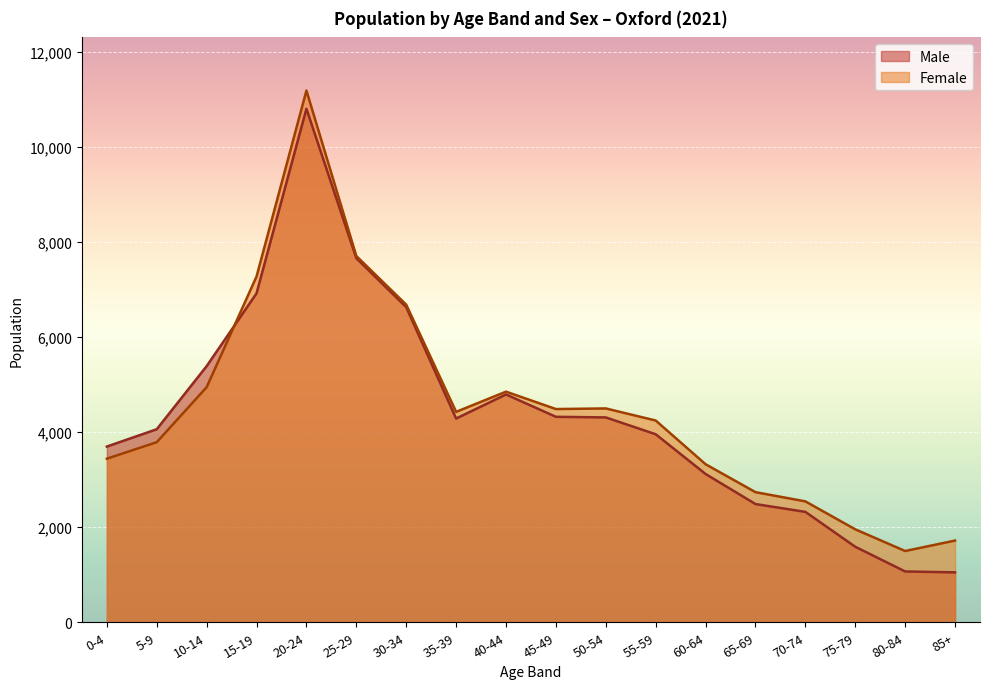

How many categories are shown in the chart?

18